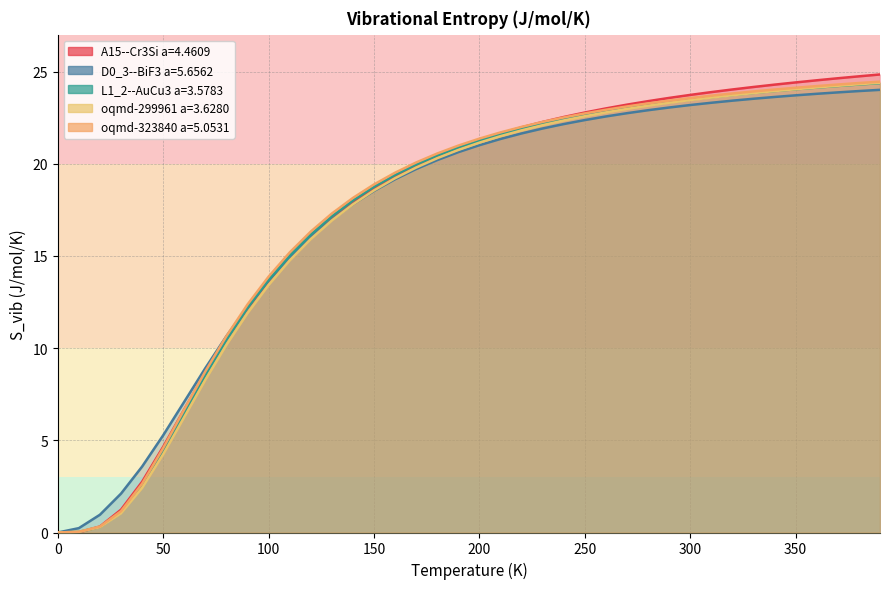

What is the difference between the maximum and second lowest values in the oqmd-299961 a=3.6280 series?

24.4